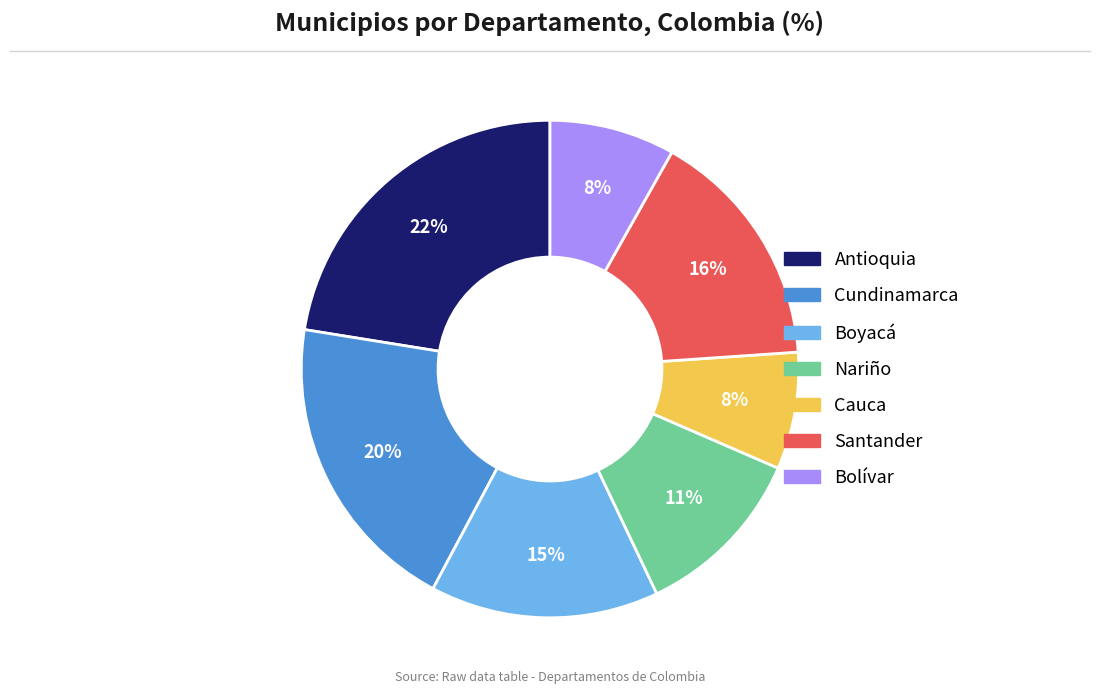

Does any single category account for the majority?

No